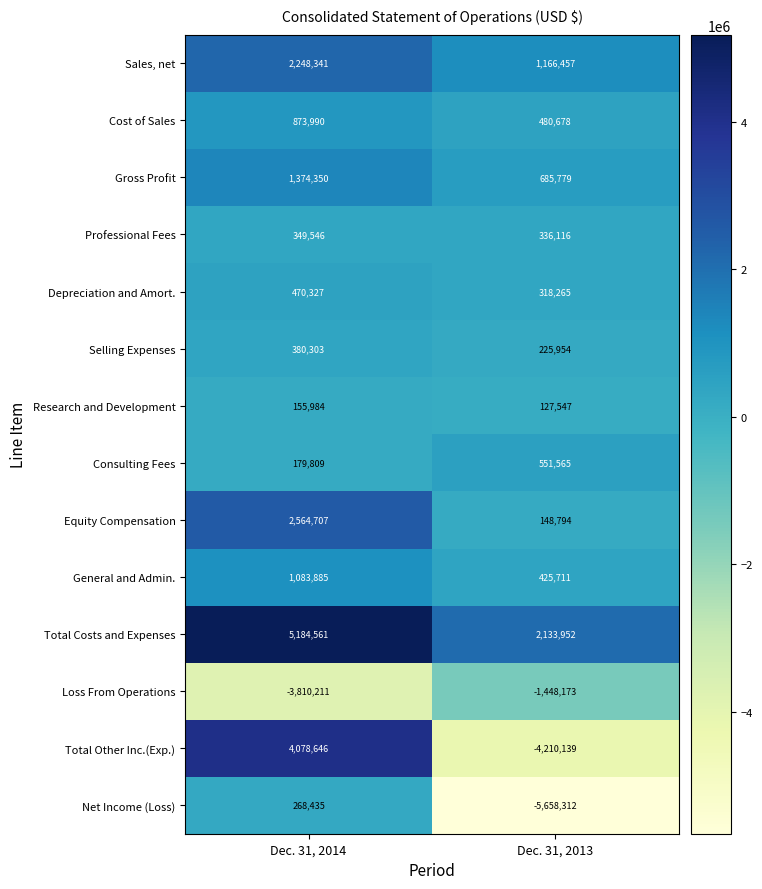

Is it true that Net Income (Loss) equals -5658312 at Dec. 31, 2013?

True